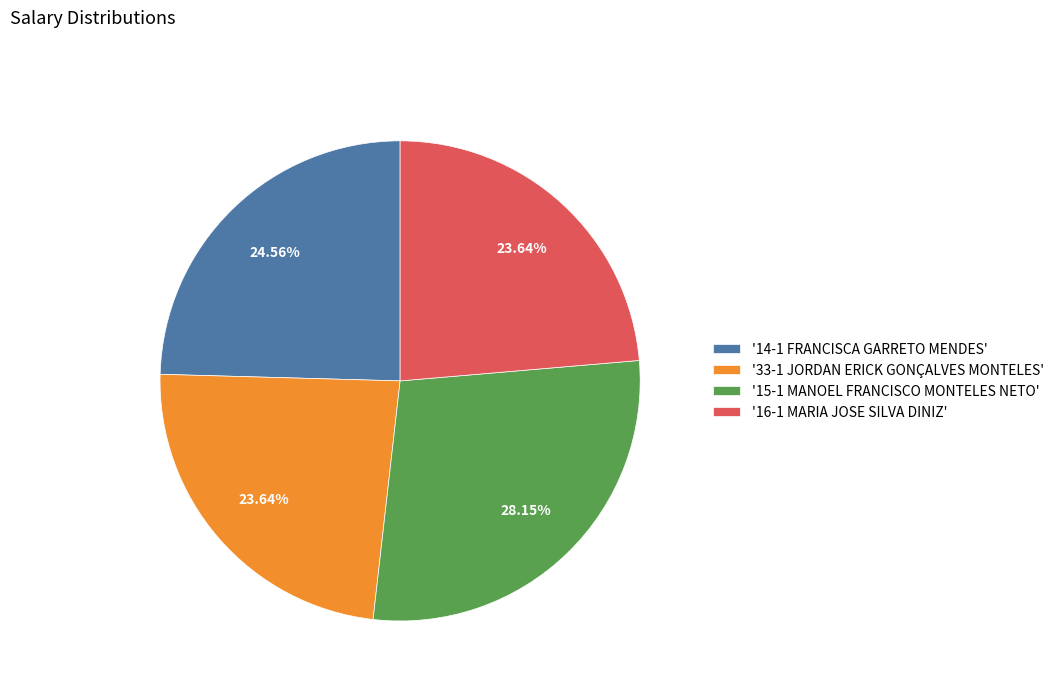

Is there a majority slice in this chart?

No